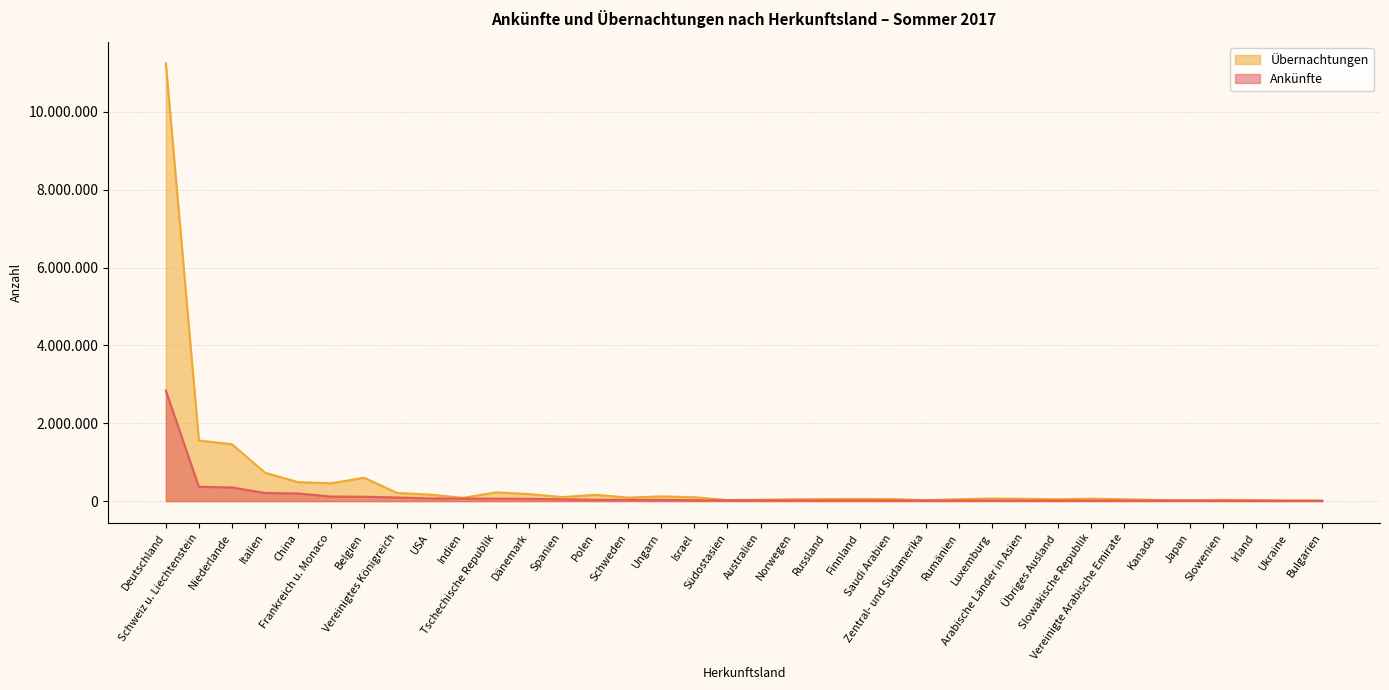

The value of Übernachtungen at Russland is 83075. True or false?

False